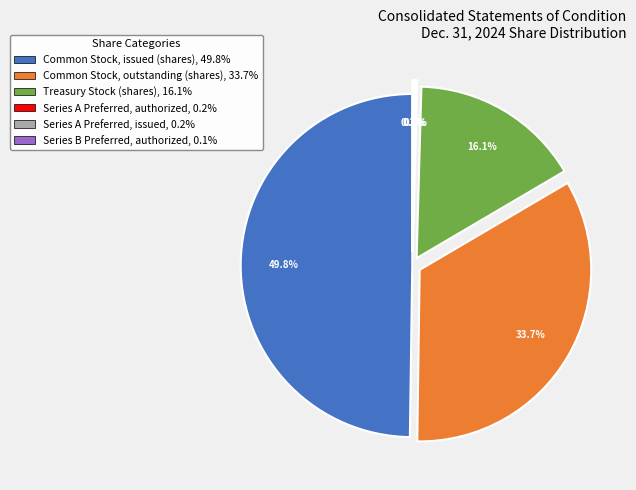

What percentage is the Common Stock, issued (shares) slice, to the nearest percent?

50%